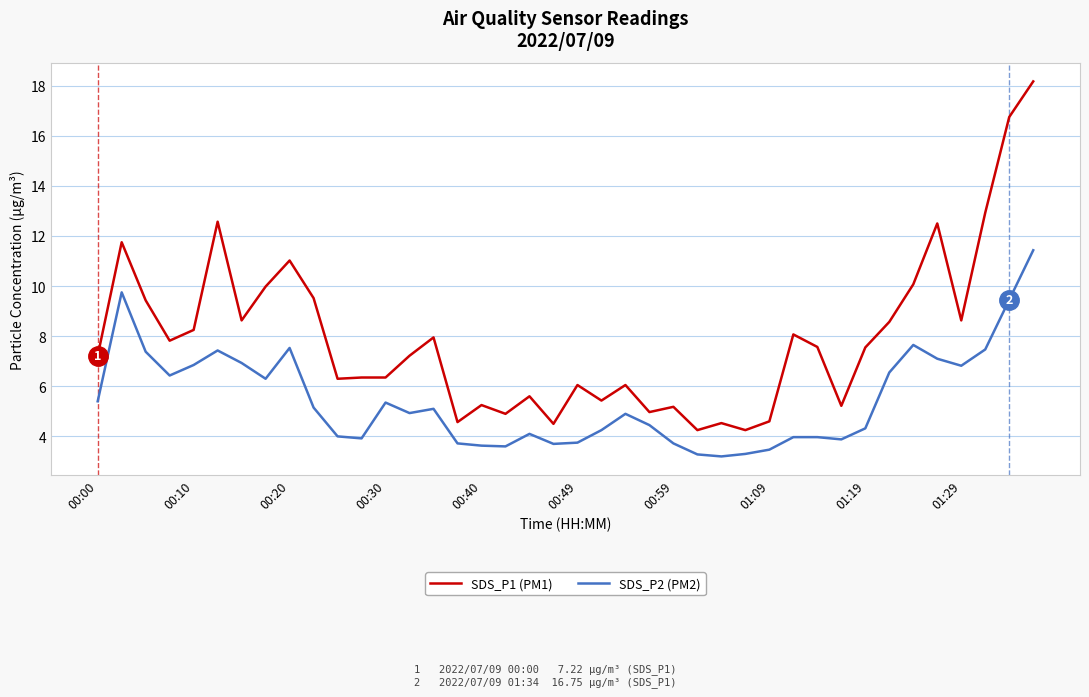

What is the average value of the SDS_P2 (PM2) series?

5.5